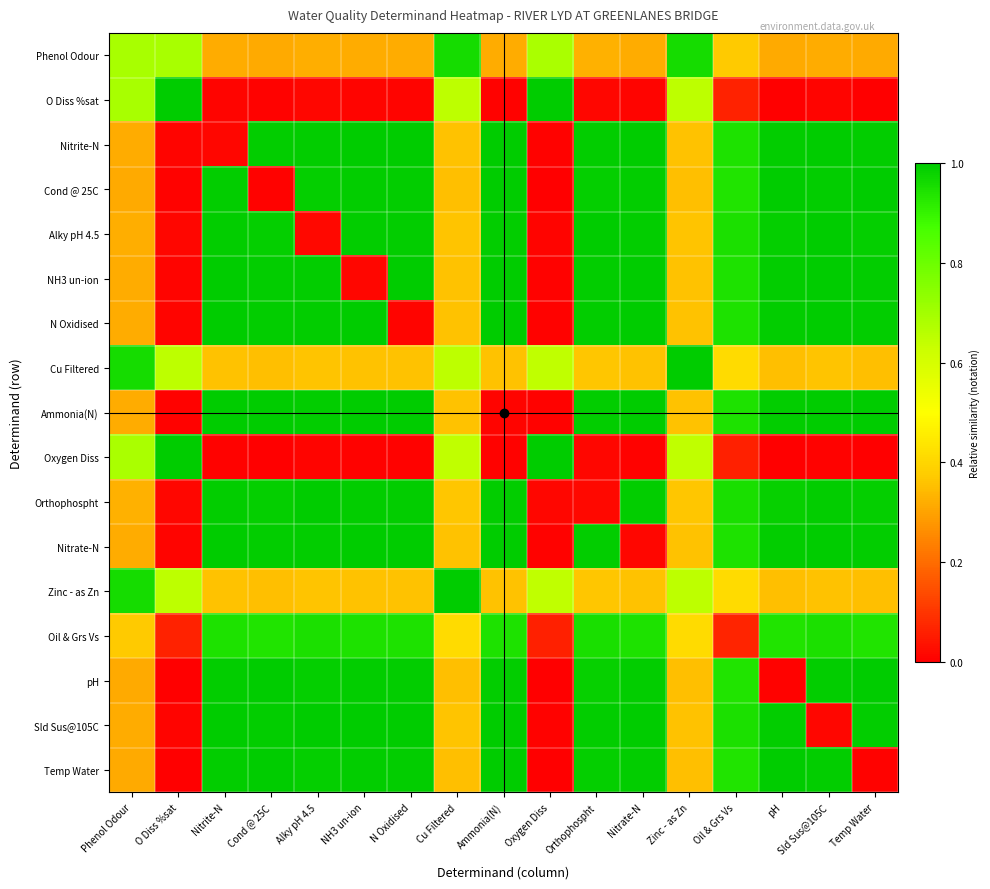

At which category is the sum across all series the highest?

Sld Sus@105C